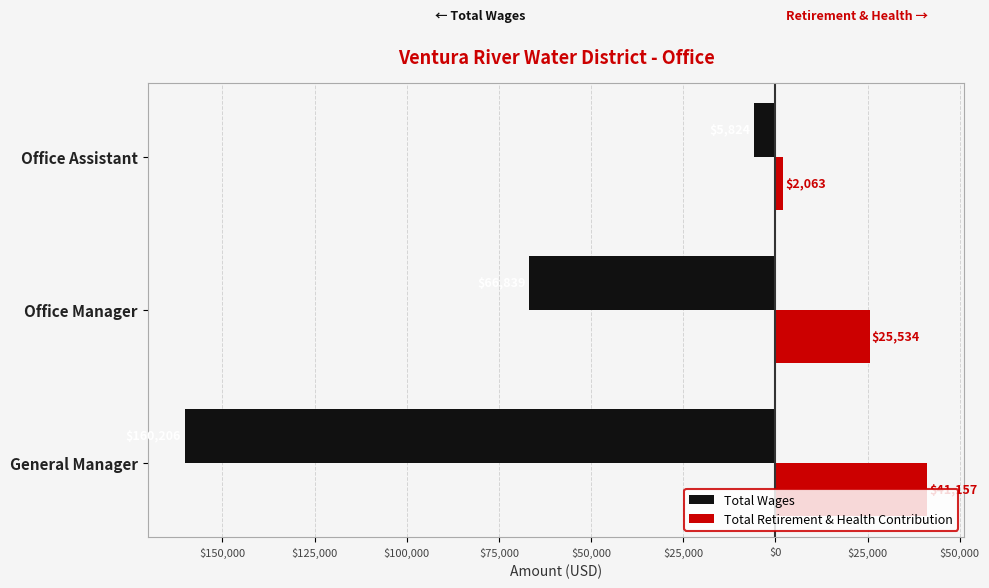

What are all the series names shown in the legend?

Total Wages, Total Retirement & Health Contribution